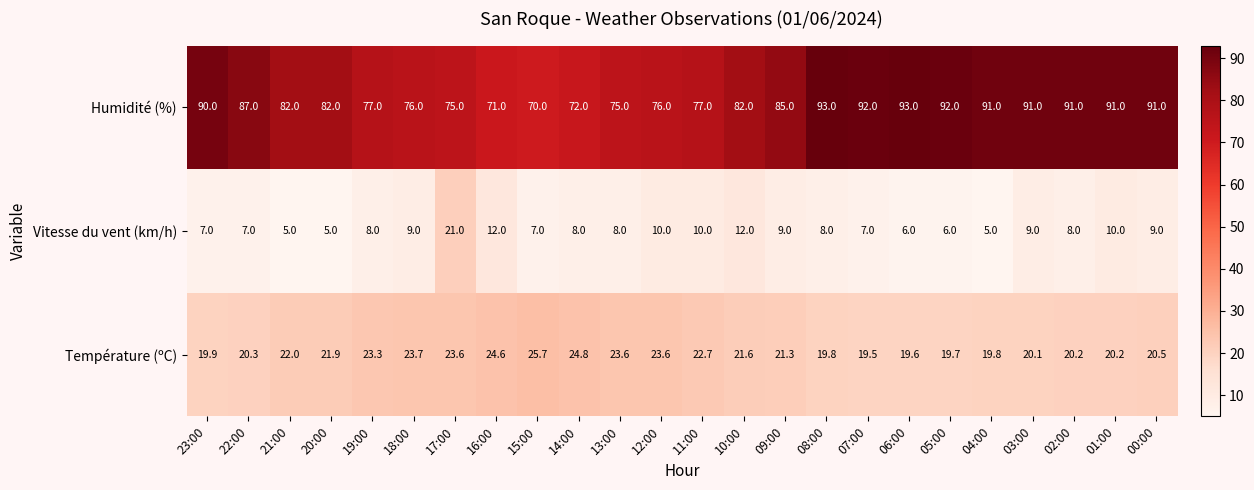

What is the total value across all series at 16:00?

107.6